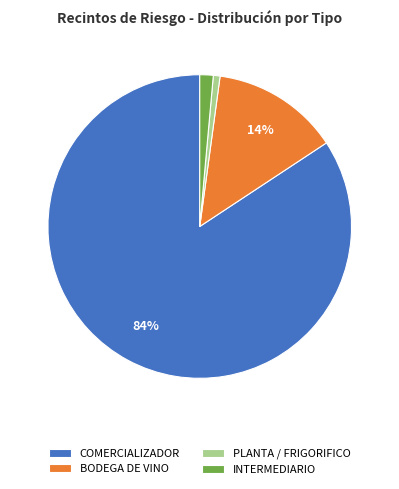

Does PLANTA / FRIGORIFICO represent more than half of the total?

No